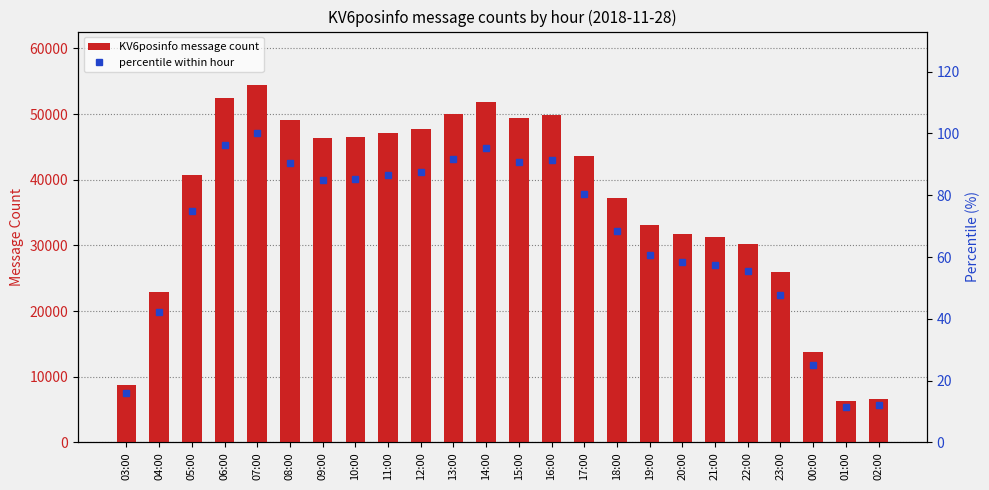

Between 02:00 and 03:00, which is larger?

03:00